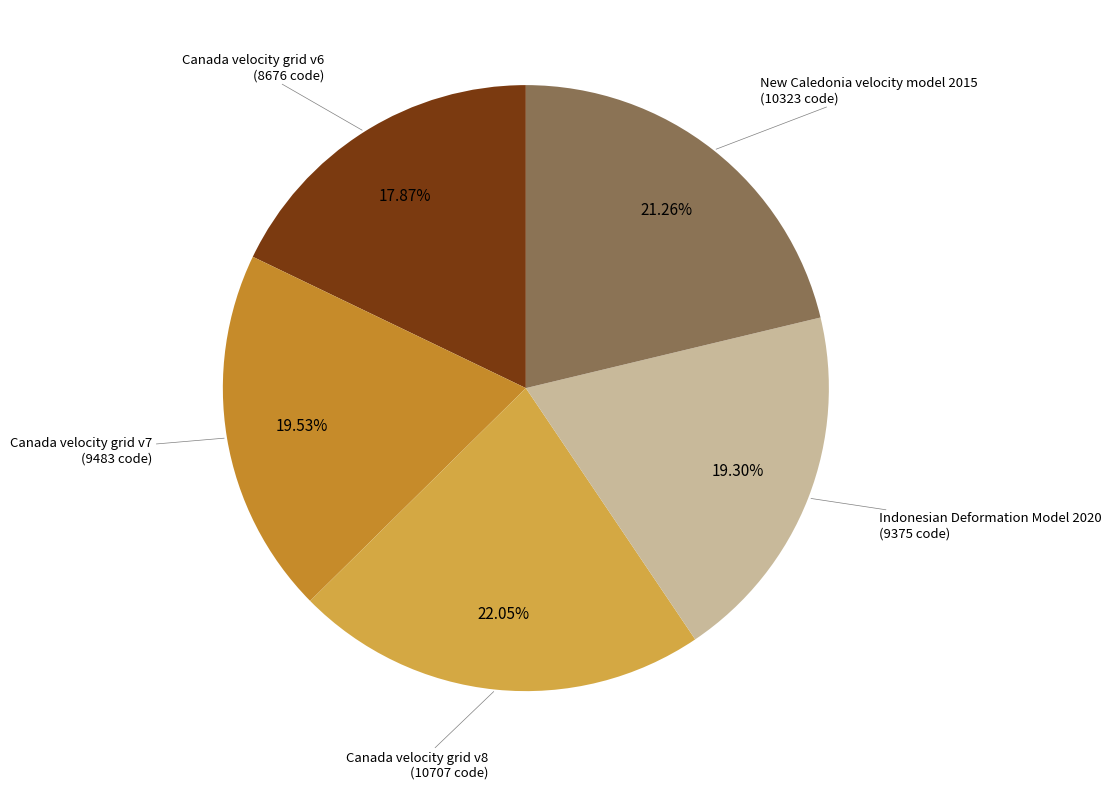

Is there any slice that represents more than half of the pie?

No